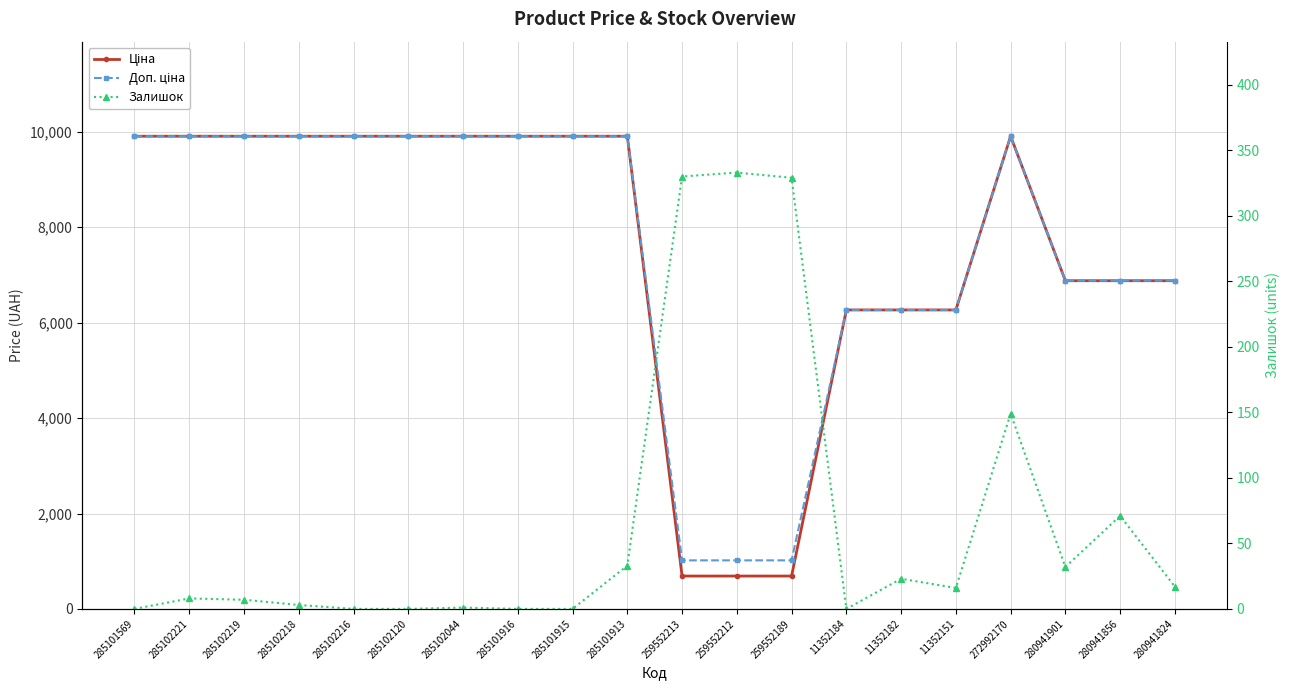

How many interior local valleys does the Залишок series have?

3